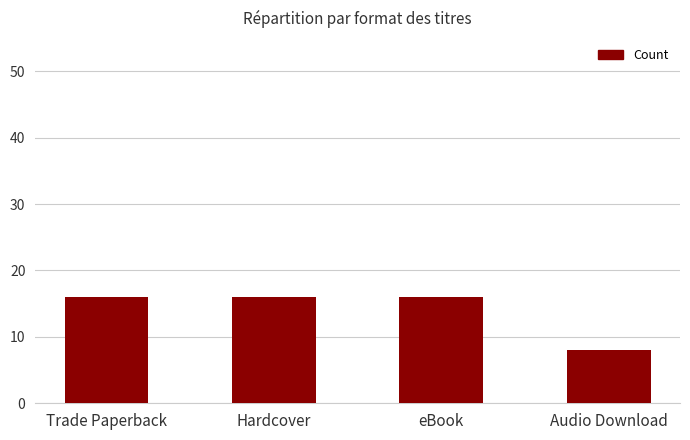

Reading left to right, transcribe all the data shown in this chart.

Trade Paperback=16	Hardcover=16	eBook=16	Audio Download=8